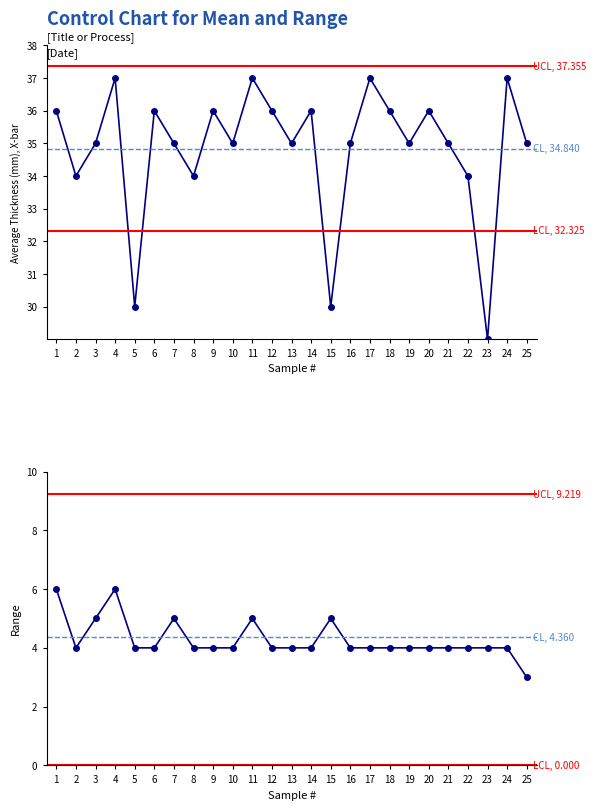

Rank the series at 20 from lowest to highest value.

Range, X-bar